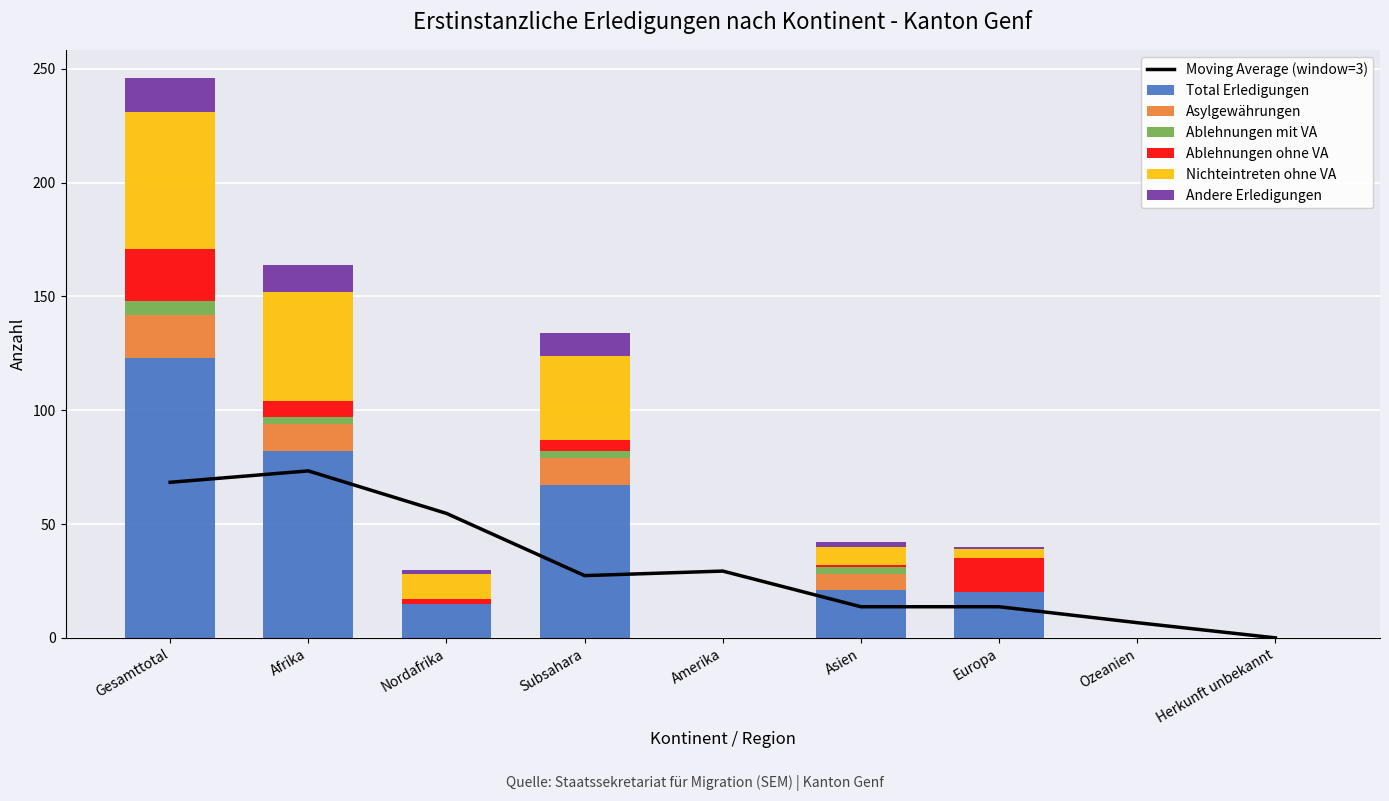

At which category is the sum across all series the highest?

Gesamttotal